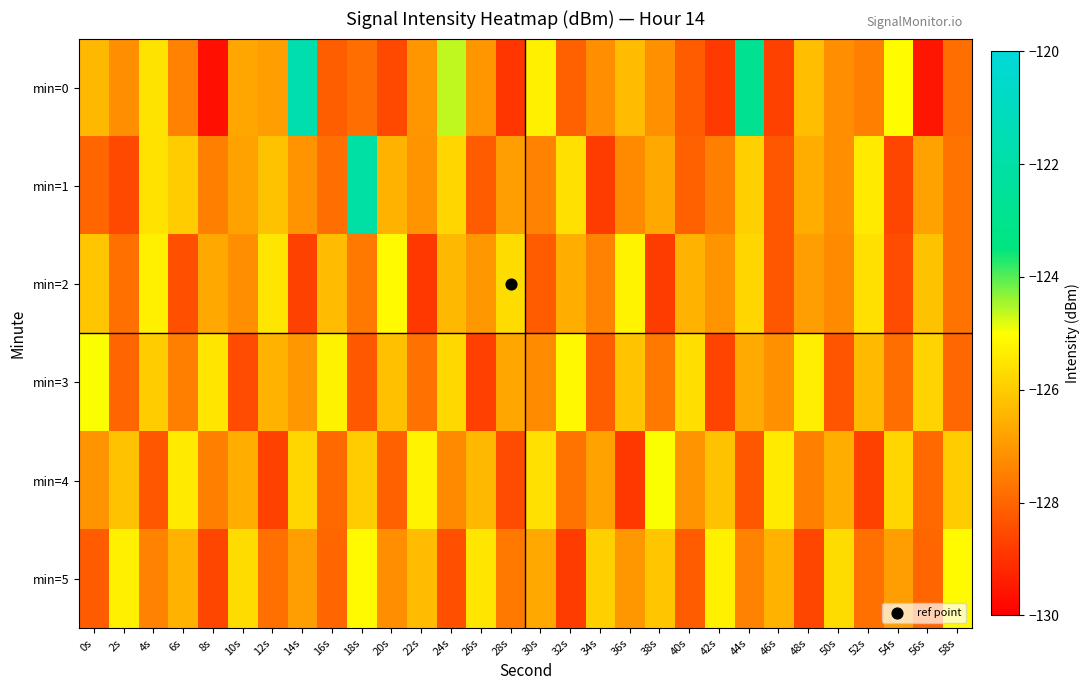

Between 48s and 38s, which is larger?

48s